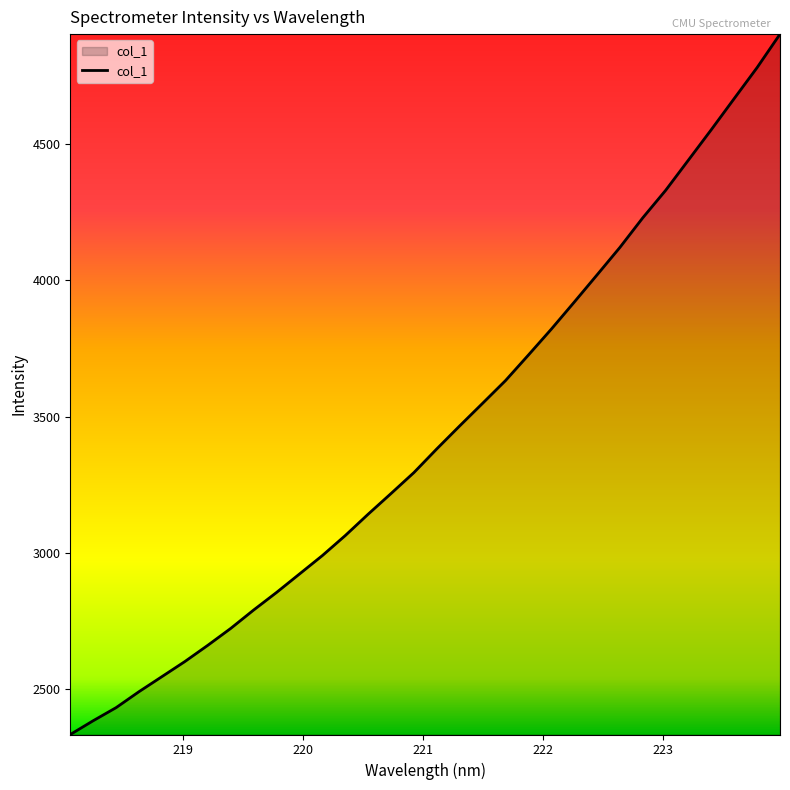

What is the minimum value shown in the chart?

2334.2